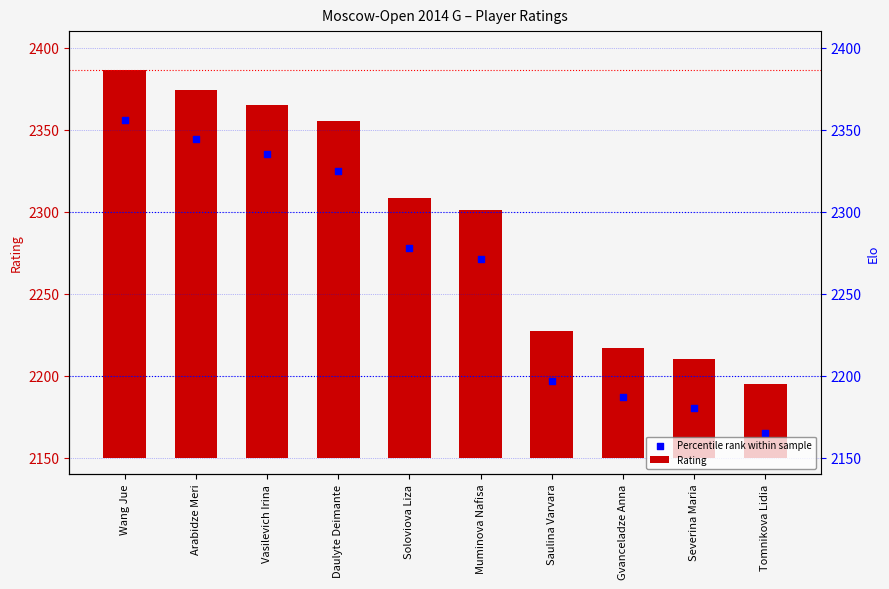

What are all the series names shown in the legend?

Rating, Percentile rank within sample